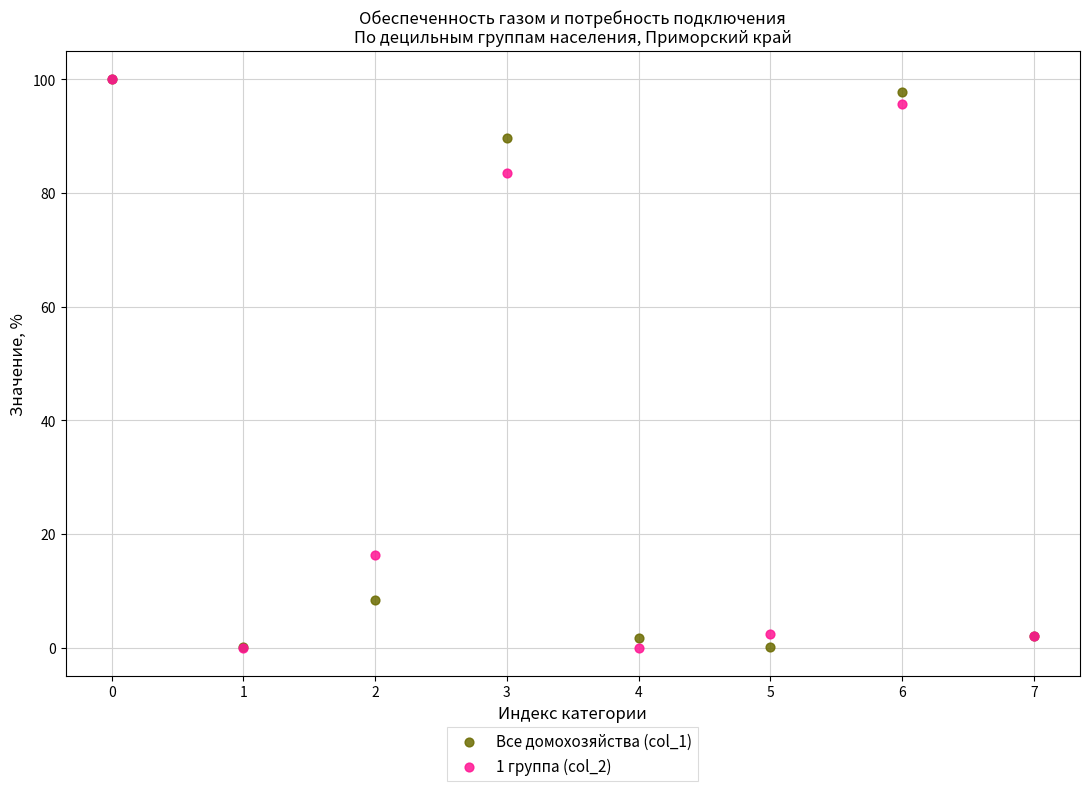

What are all the series names shown in the legend?

Все домохозяйства (col_1), 1 группа (col_2)